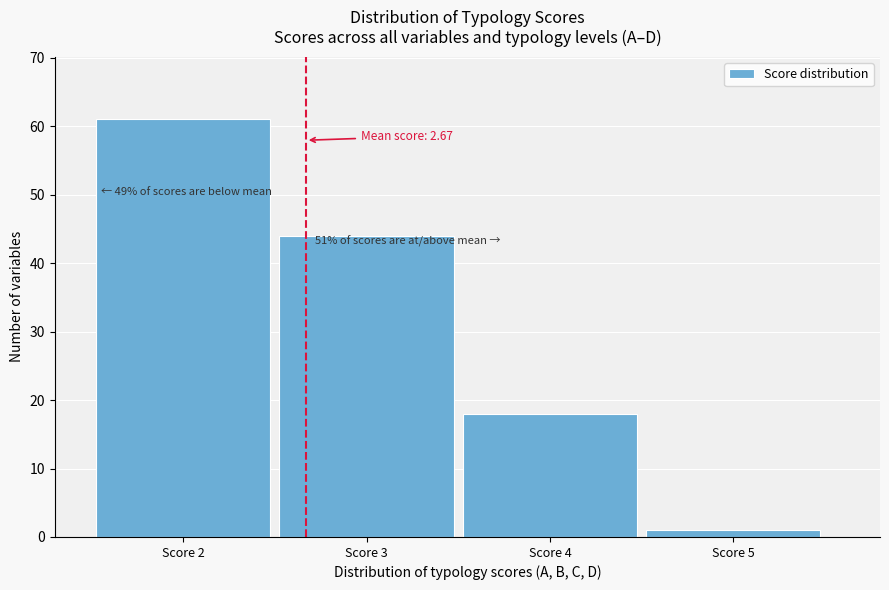

Which range on the x-axis has the tallest bar?

1.5 to 2.5